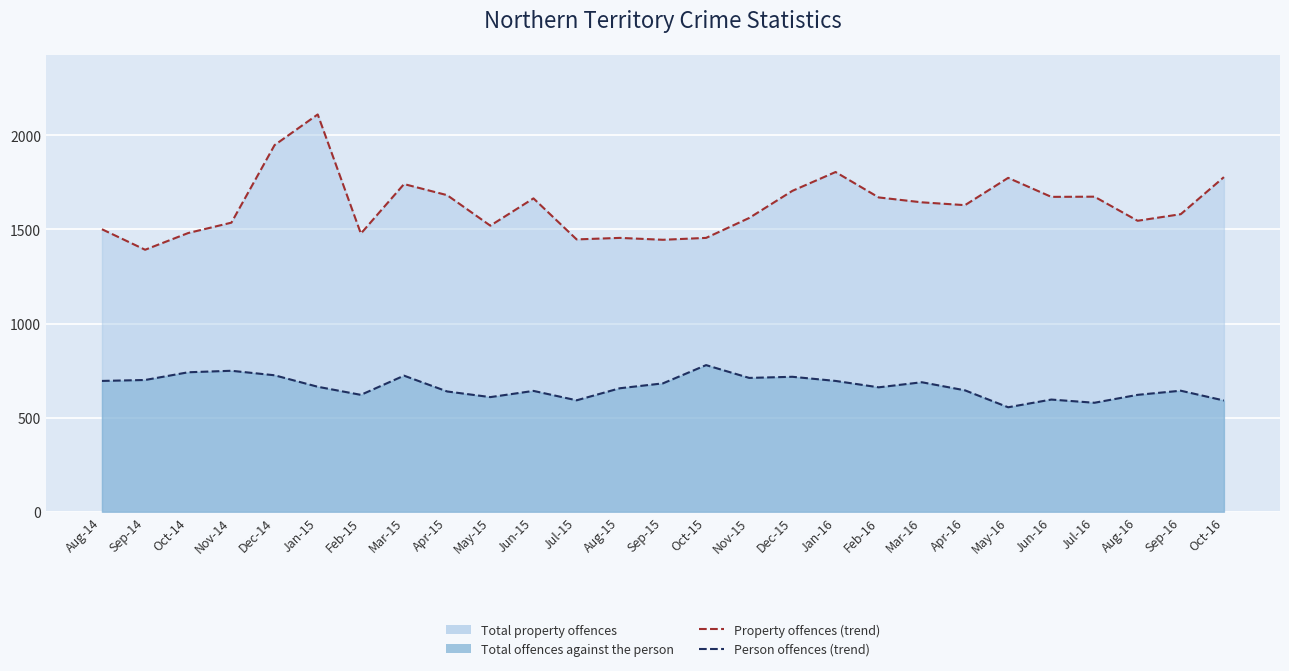

Reading left to right, extract all data points from this chart.

Total property offences (trend): 1501	1392	1481	1536	1948	2111	1478	1741	1682	1520	1665	1447	1455	1445	1455	1561	1705	1805	1670	1644	1629	1774	1673	1674	1546	1581	1778
Total offences against the person (trend): 695	700	741	749	725	664	621	723	639	609	642	592	656	682	779	711	717	695	661	688	645	555	596	579	621	643	591